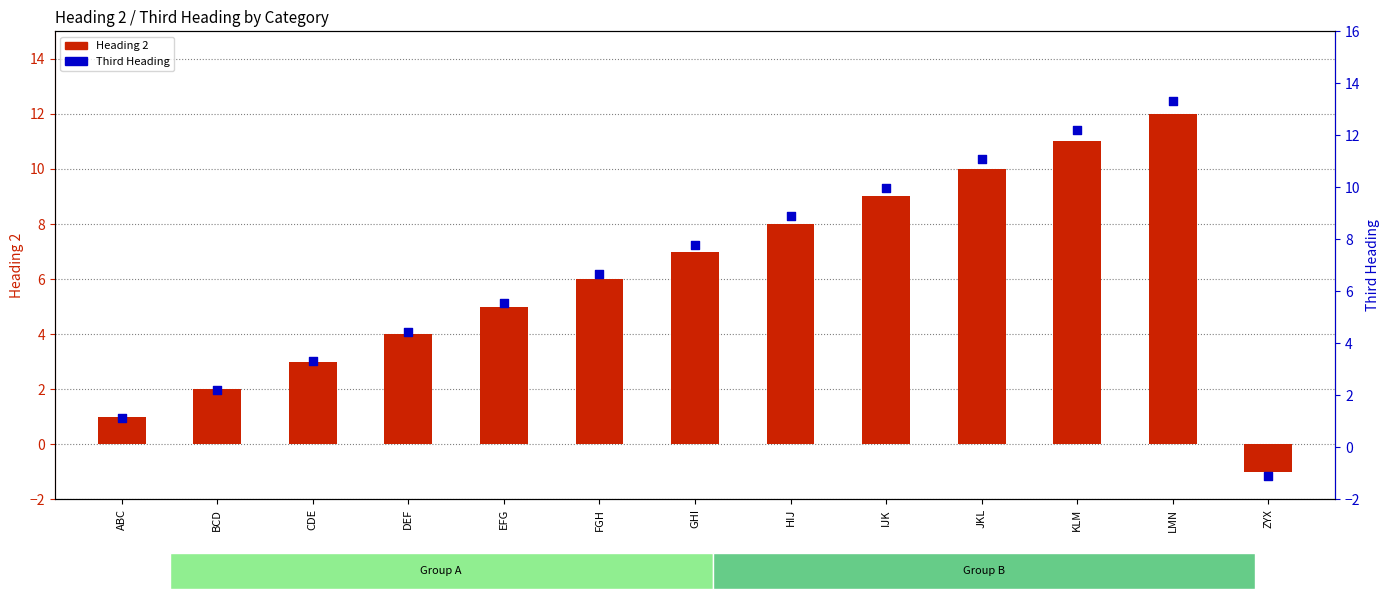

Which series reaches the minimum Y coordinate?

Third Heading